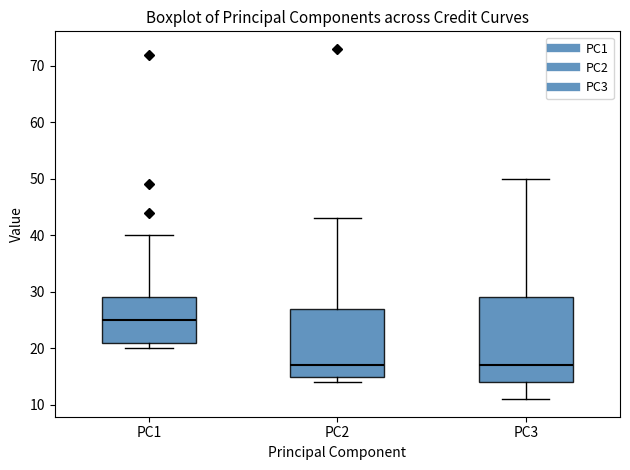

Reading left to right, transcribe this box plot: for each box, give where its median line is, the range the box spans, and where its two whiskers end, as read against the y-axis. The values are not printed on the chart, so give them approximately, as read against the axis.

PC1: median 25, box 21 to 29, whiskers 20 to 40
PC2: median 17, box 15 to 27, whiskers 14 to 43
PC3: median 17, box 14 to 29, whiskers 11 to 50